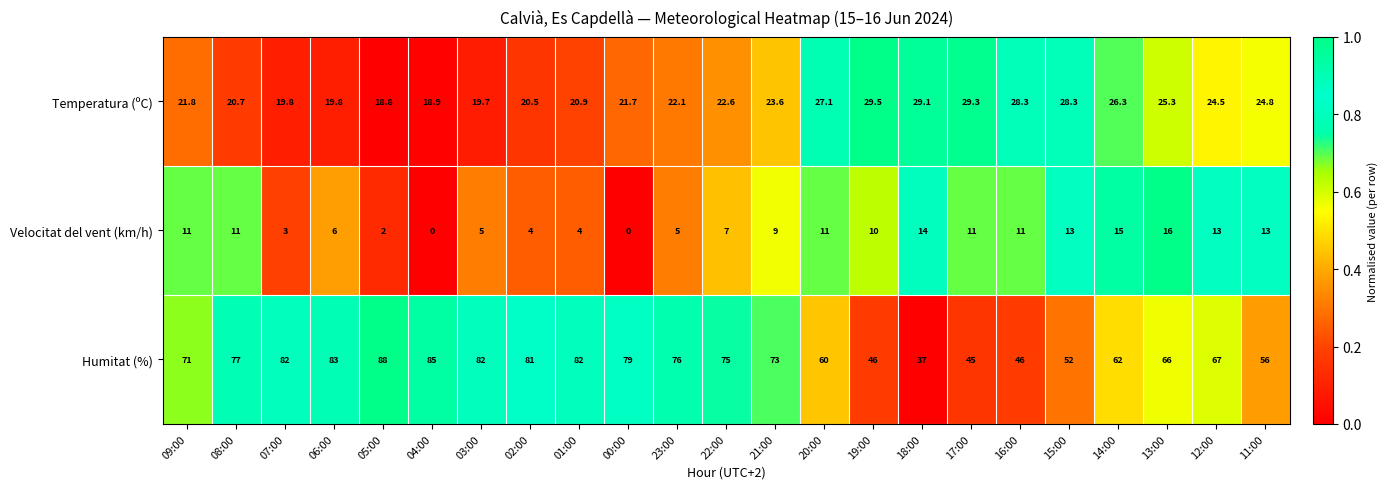

What is the sum of the Temperatura (ºC) values at 21:00 and 13:00?

48.9